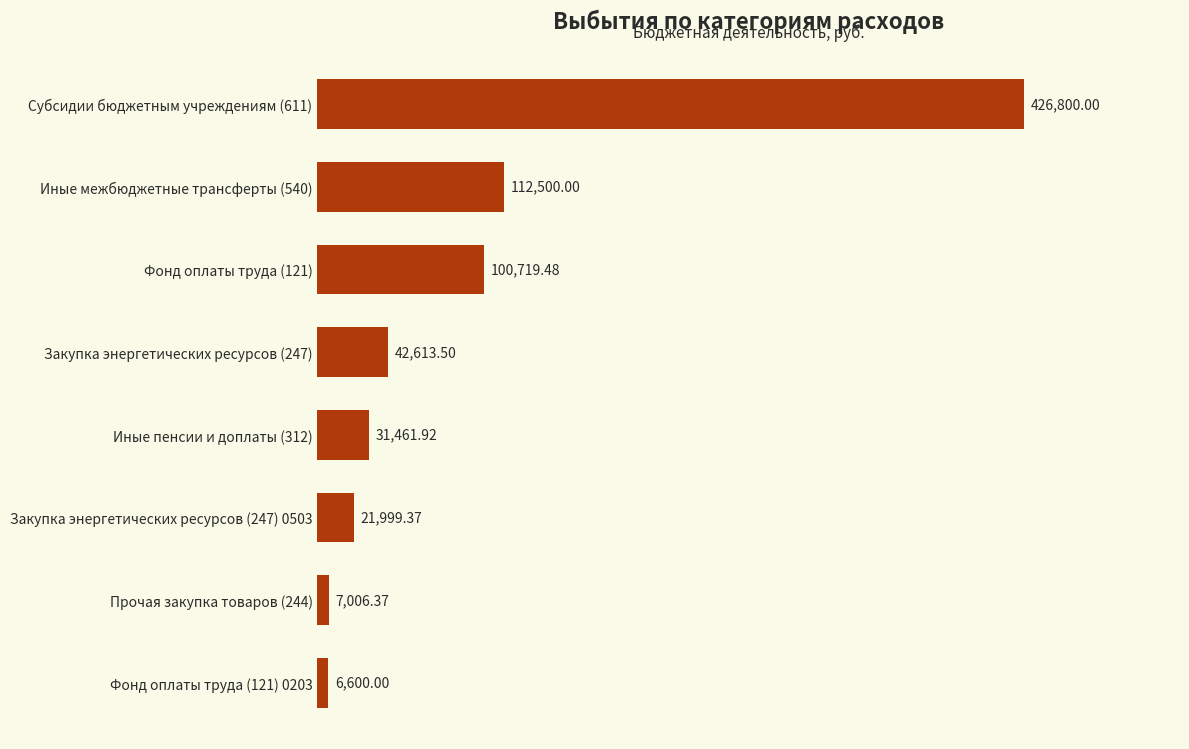

Which has a higher value, Закупка энергетических ресурсов (247) or Субсидии бюджетным учреждениям (611)?

Субсидии бюджетным учреждениям (611)